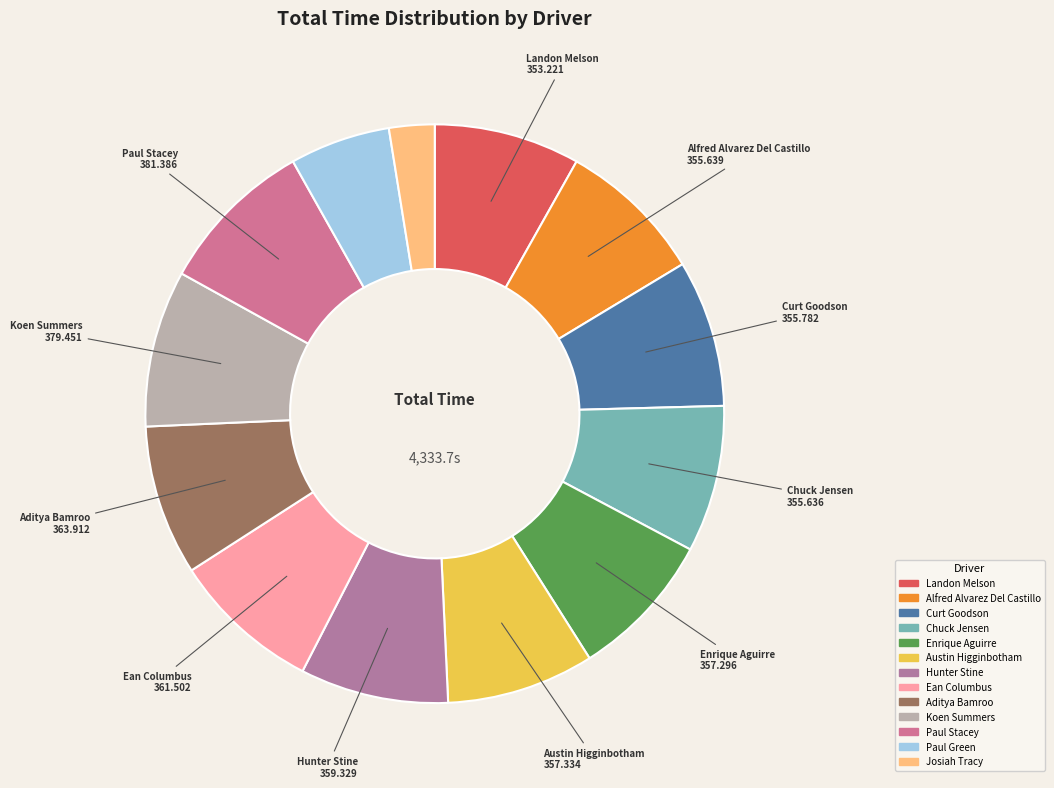

Is the sum of Koen Summers and Paul Stacey greater than half?

No